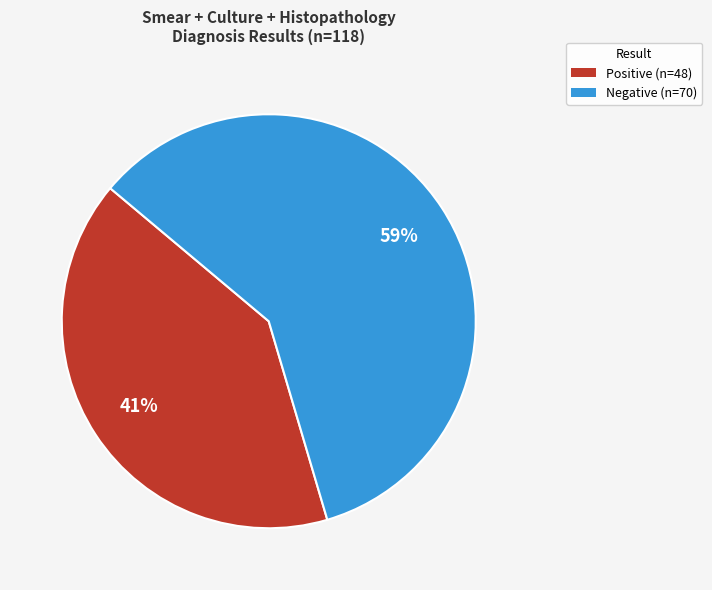

Is it true that Positive is 54% of the pie?

False